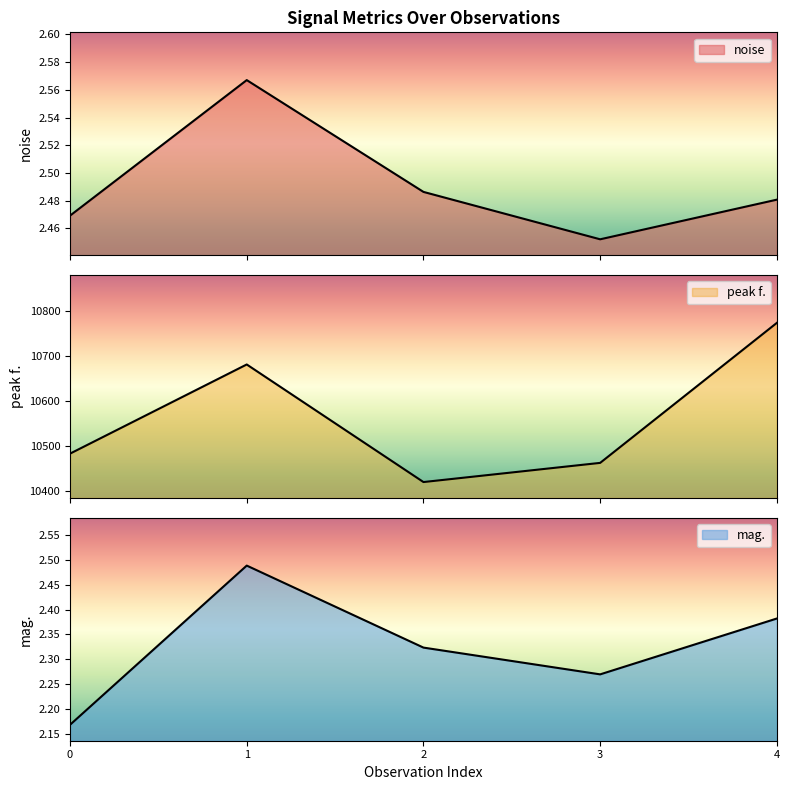

True or false: mag. and peak f. intersect in this chart.

False